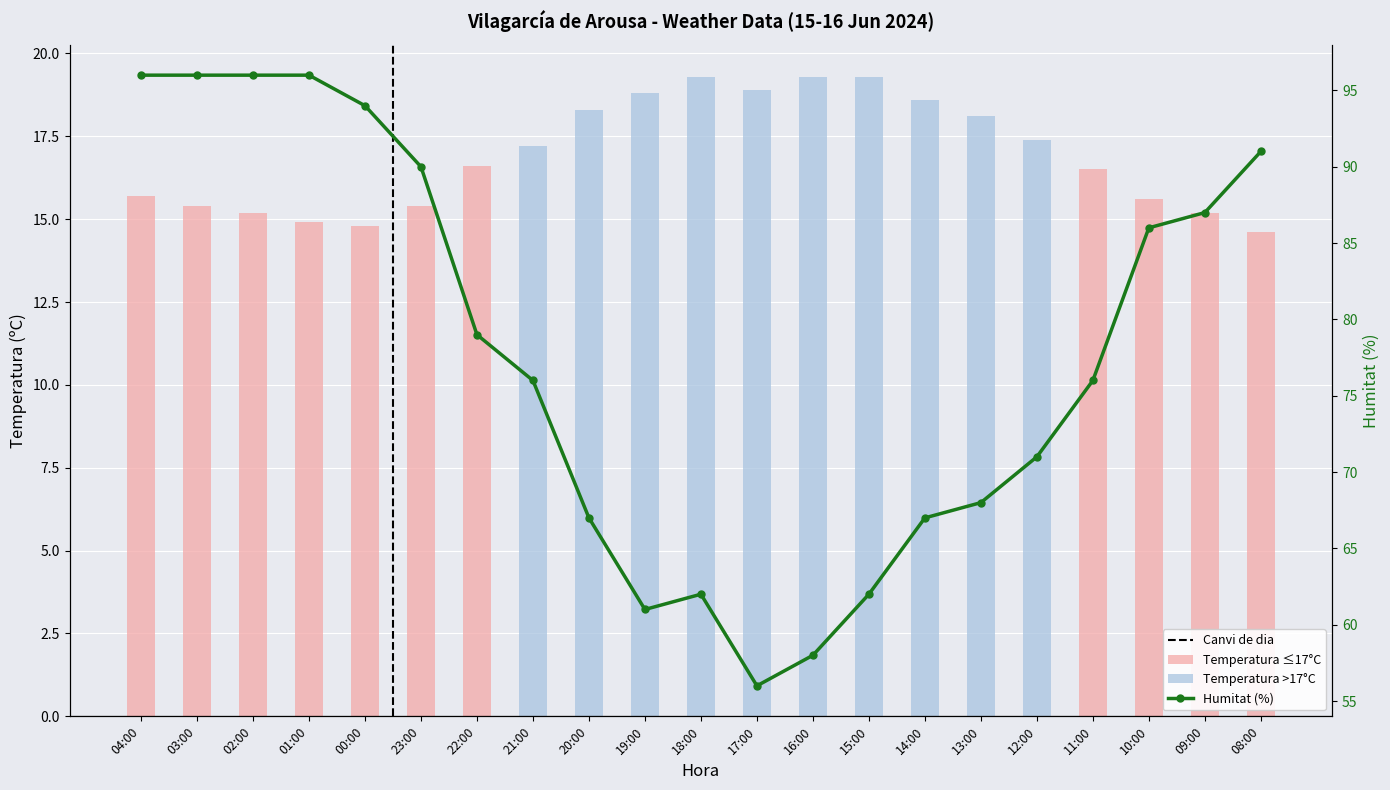

Between 03:00 and 01:00, which series saw the biggest shift?

Temperatura (ºC)